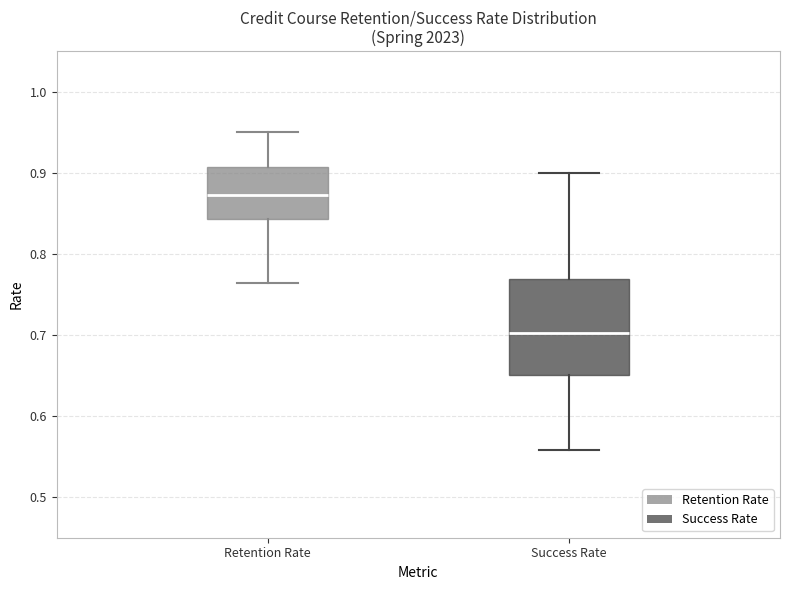

Which box is the tallest, from its lower edge to its upper edge?

Success Rate